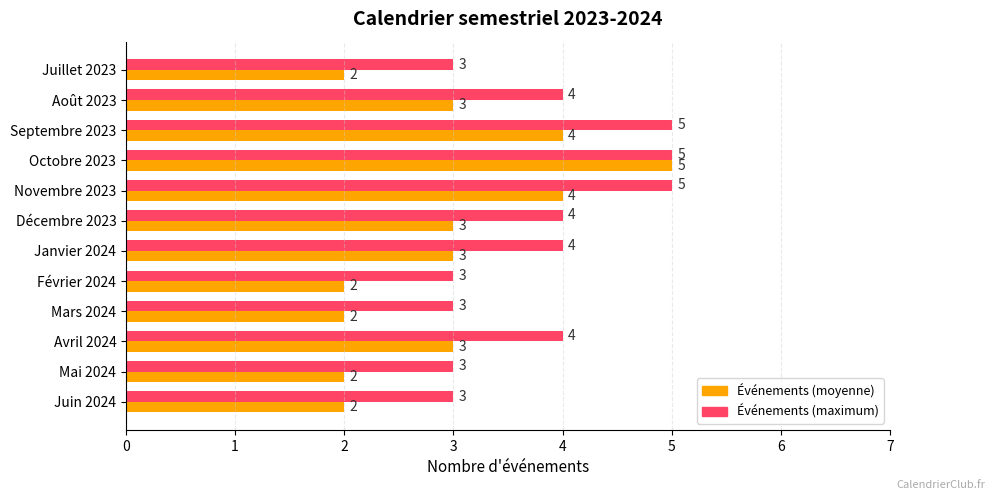

What is the minimum value shown in the chart?

2